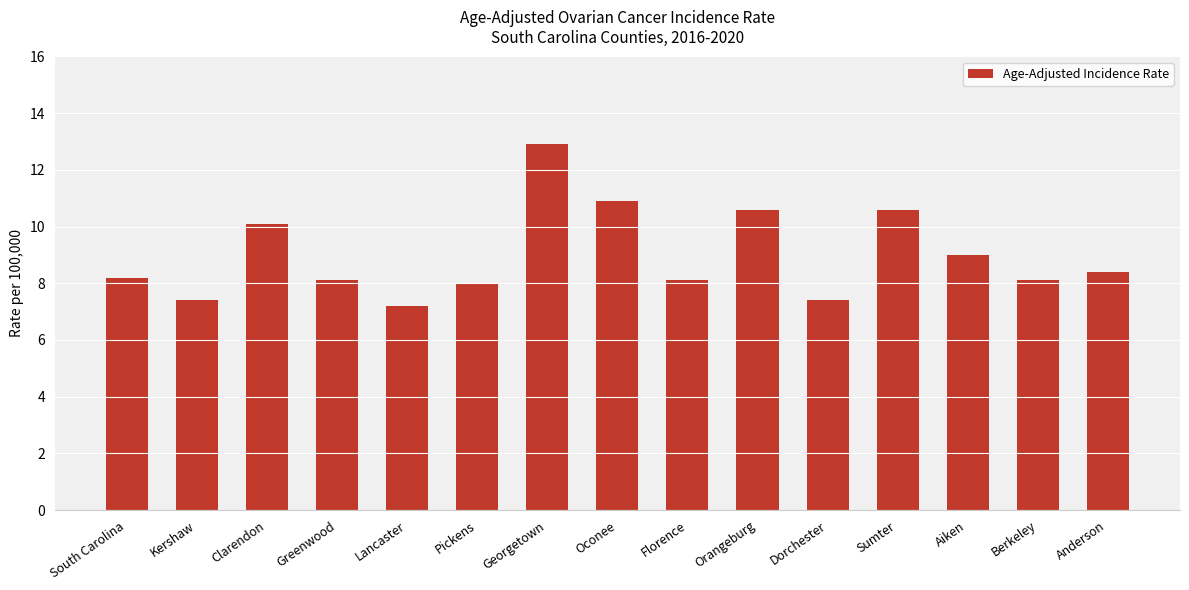

Which category has the highest value across all series?

Georgetown